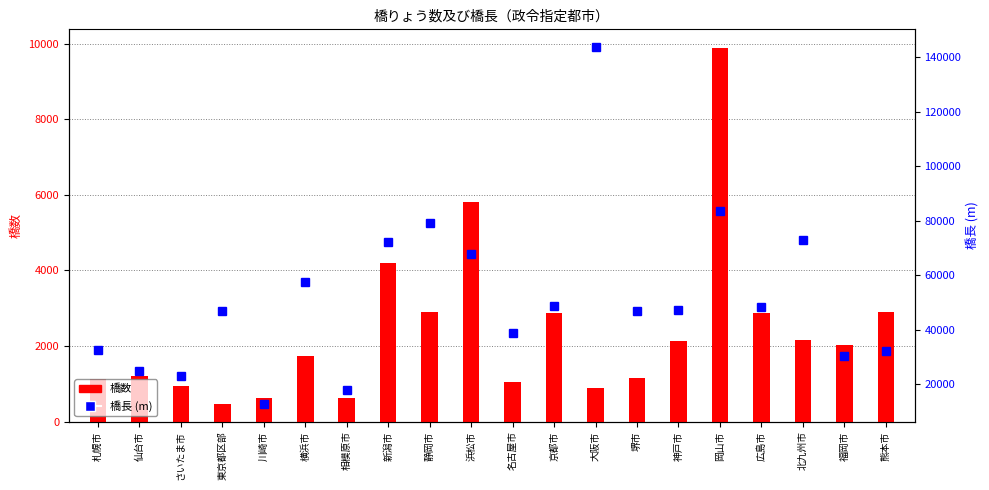

List the labels in order of 橋数 value, smallest first.

東京都区部, 川崎市, 相模原市, 大阪市, さいたま市, 名古屋市, 札幌市, 堺市, 仙台市, 横浜市, 福岡市, 神戸市, 北九州市, 広島市, 京都市, 熊本市, 静岡市, 新潟市, 浜松市, 岡山市